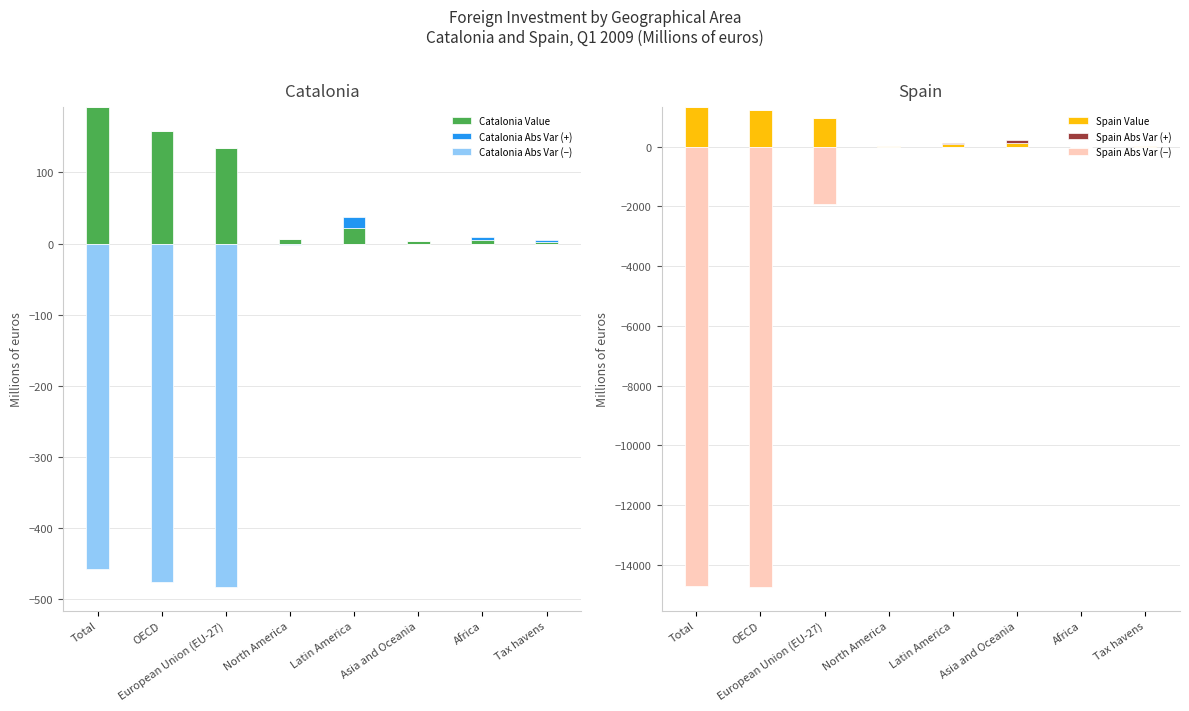

Which series has the widest spread of values?

Spain Abs Var (−)